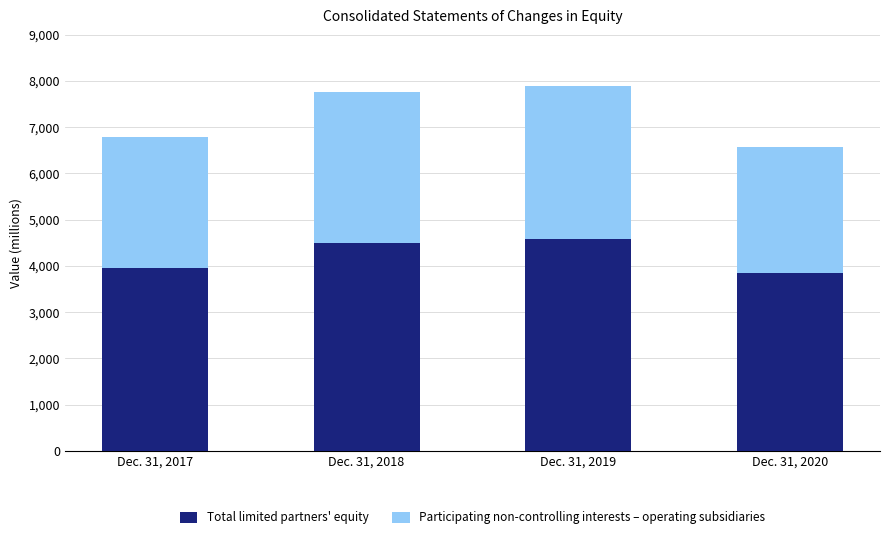

What is the maximum value for Total limited partners' equity?

4579